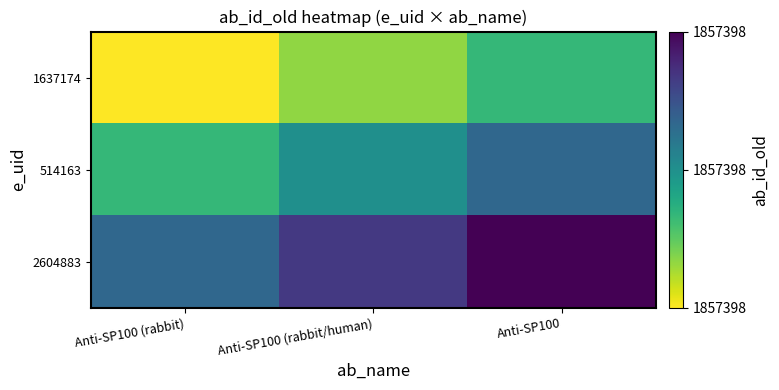

What is the total value across all series at Anti-SP100 (rabbit)?

1.0